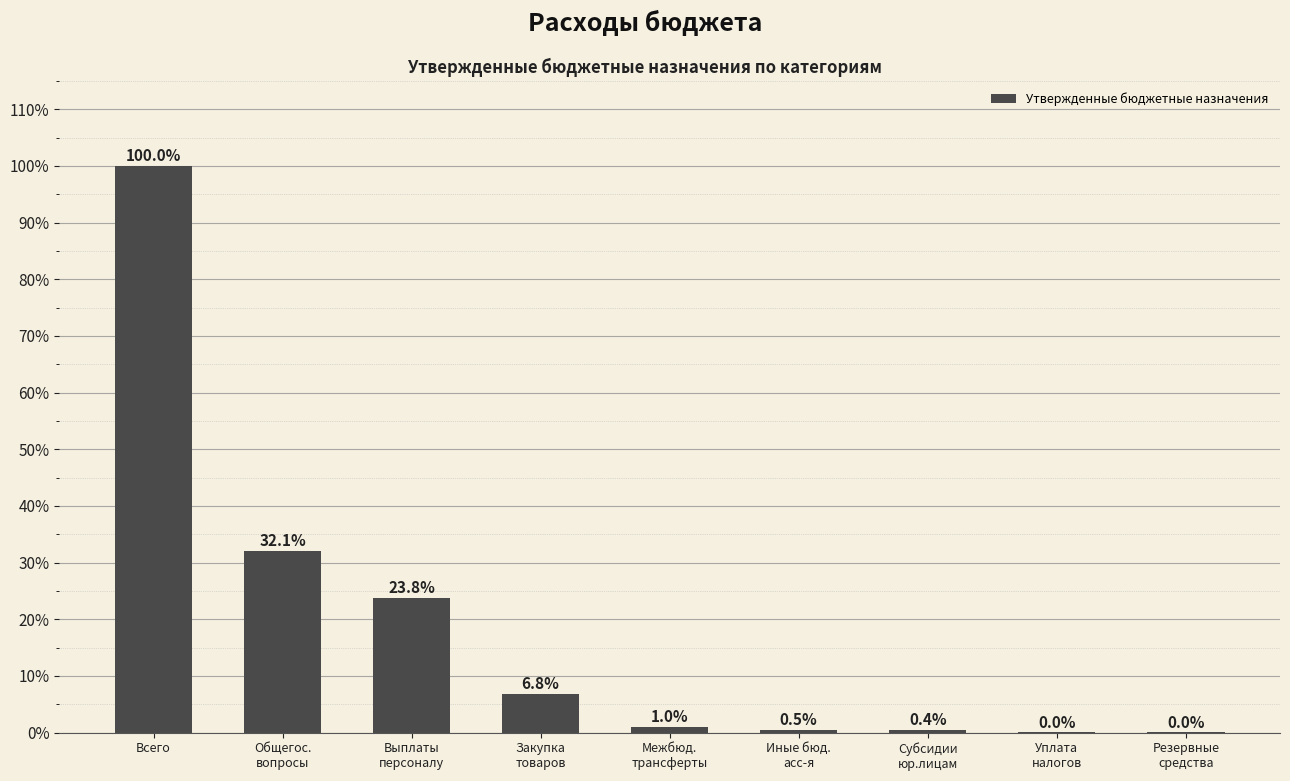

True or false: the data shows 100.0 at Всего.

True